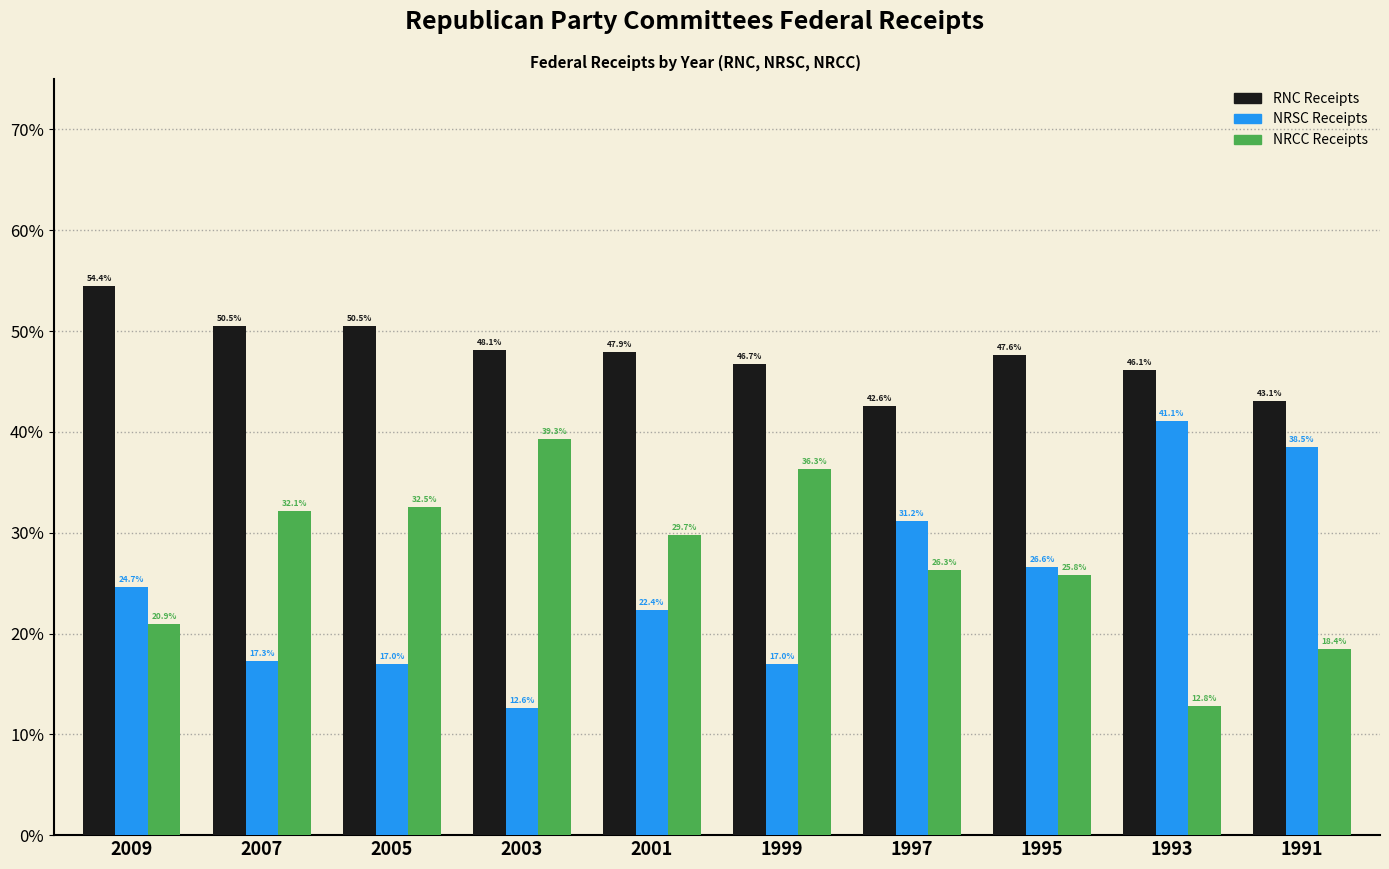

Reading right to left, what are all the values shown in this chart?

RNC Receipts: 1991=43.1	1993=46.1	1995=47.6	1997=42.6	1999=46.7	2001=47.9	2003=48.1	2005=50.5	2007=50.5	2009=54.4
NRSC Receipts: 1991=38.5	1993=41.1	1995=26.6	1997=31.2	1999=17.0	2001=22.4	2003=12.6	2005=17.0	2007=17.3	2009=24.7
NRCC Receipts: 1991=18.4	1993=12.8	1995=25.8	1997=26.3	1999=36.3	2001=29.7	2003=39.3	2005=32.5	2007=32.1	2009=20.9